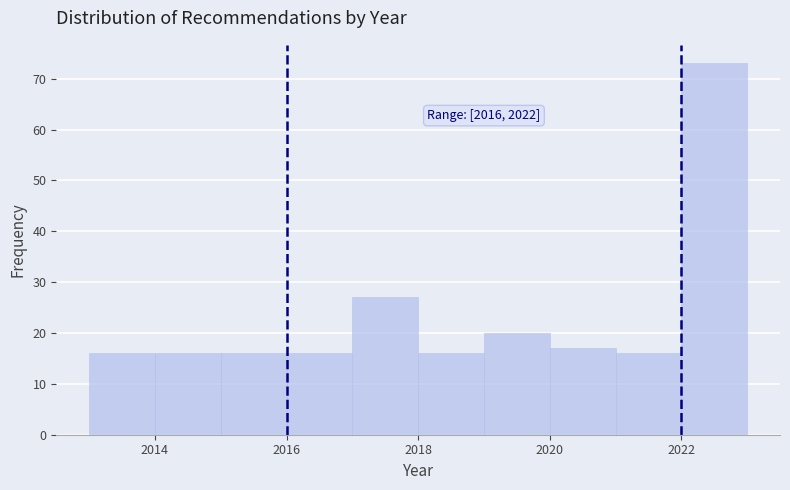

Over which range of the x-axis is the bar tallest?

2022 to 2023